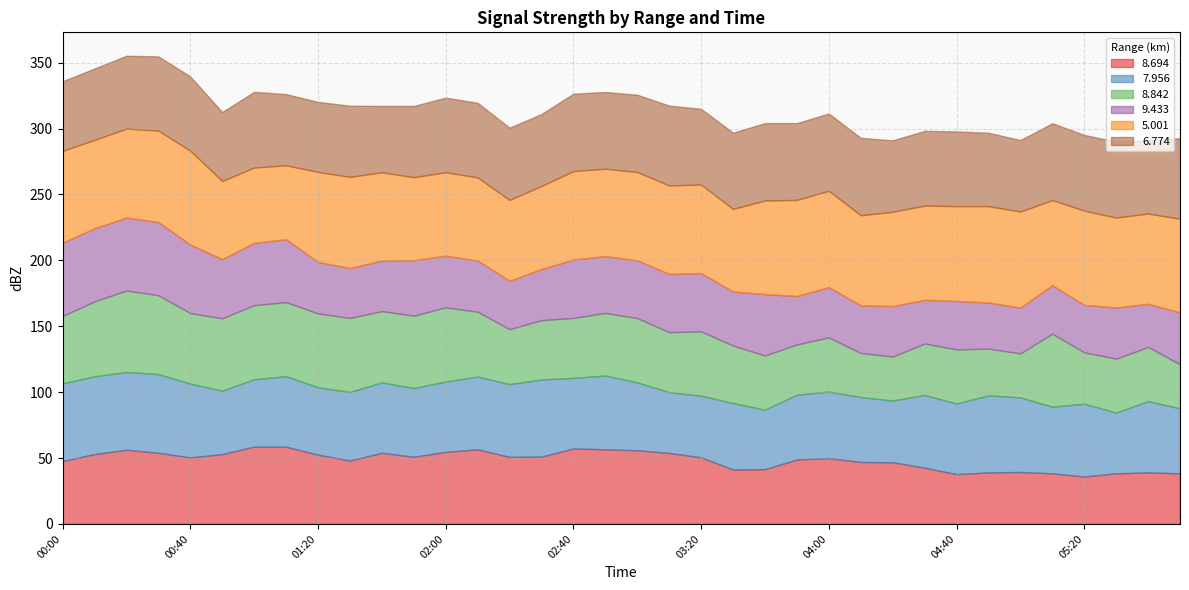

At which category is the sum across all series the highest?

00:20